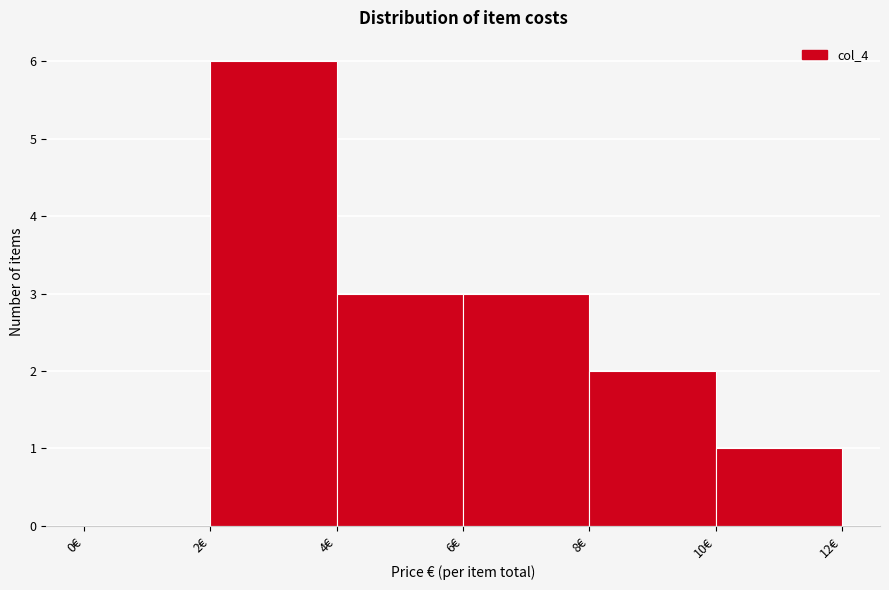

Reading left to right, transcribe this chart: for each bar, give the range it covers on the x-axis and its height. The values are not printed on the chart, so give them approximately, as read against the axis.

0 to 2: 0
2 to 4: 6
4 to 6: 3
6 to 8: 3
8 to 10: 2
10 to 12: 1